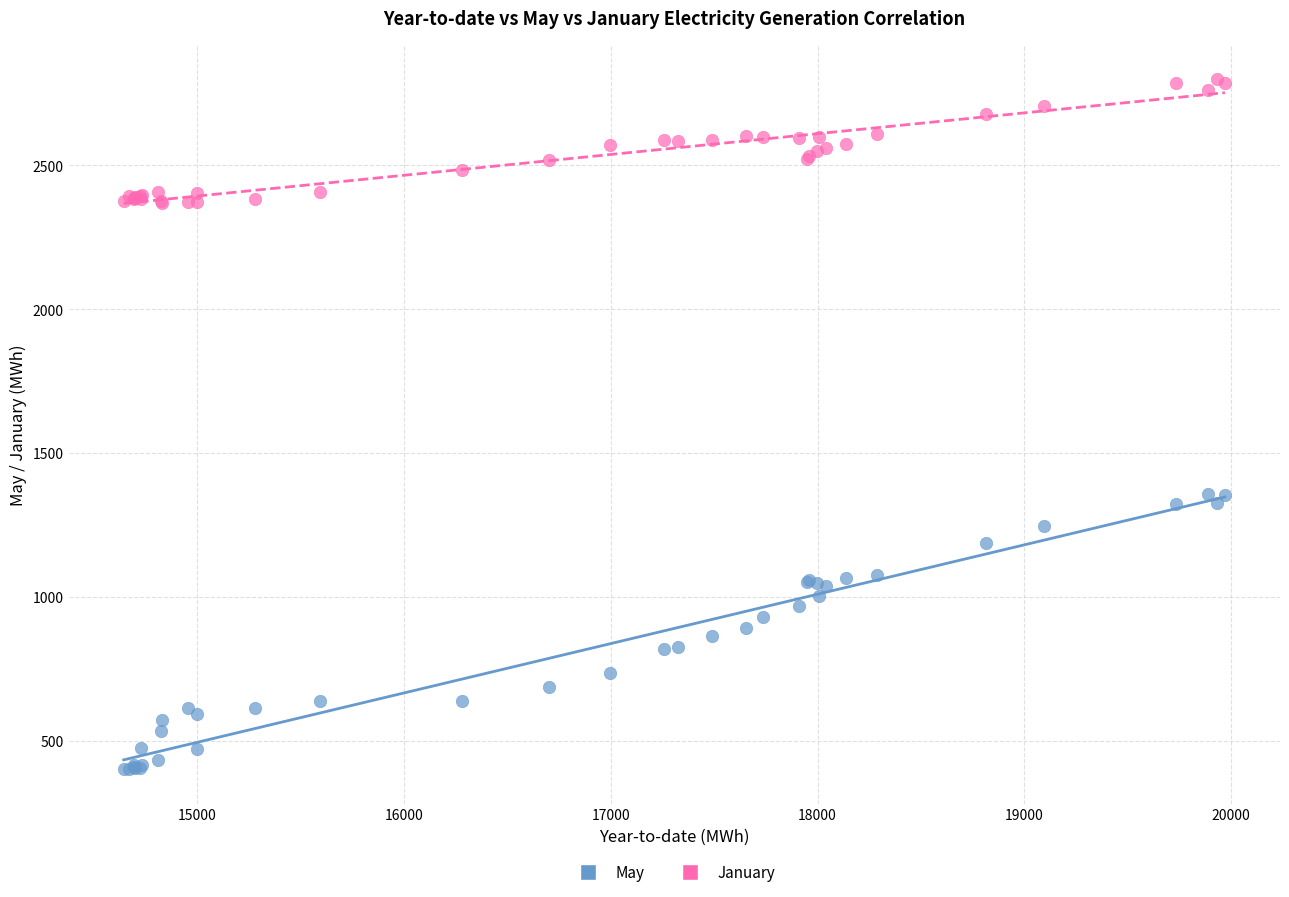

Which series contains the highest Y value?

January